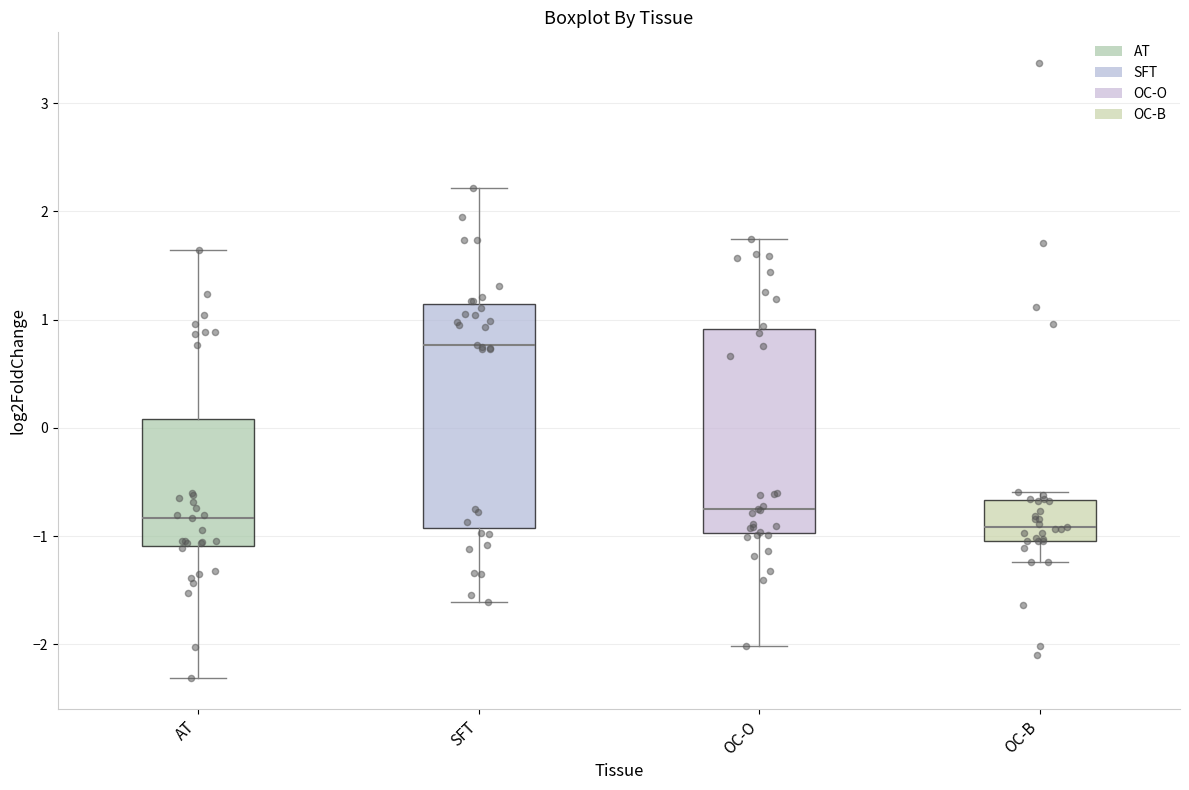

Which box is the tallest, from its lower edge to its upper edge?

SFT